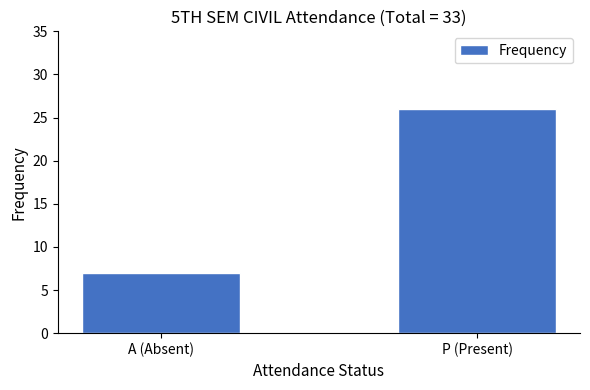

Approximately how many times larger is the value at A (Absent) compared to P (Present)?

0.3